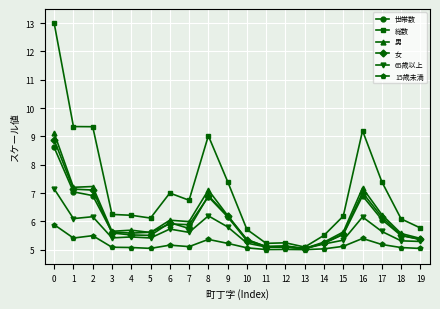

True or false: 65歳以上 has more than 1 interior local peaks.

True